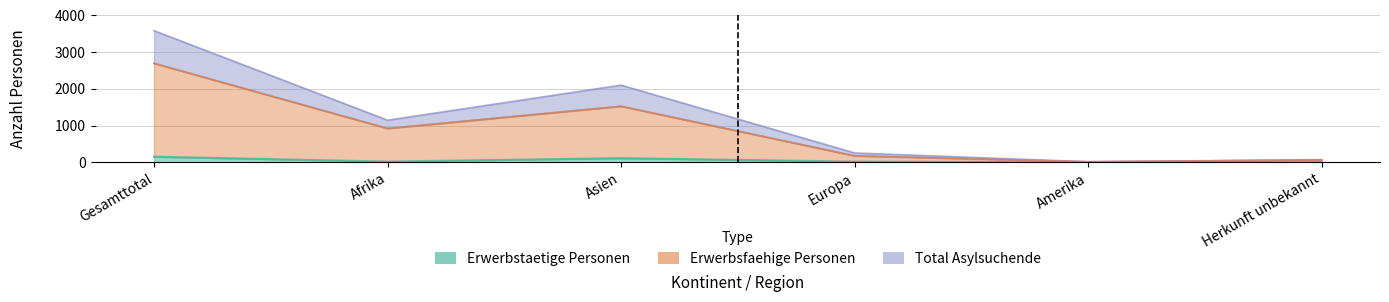

Which series has the largest range (max minus min)?

Total Asylsuchende